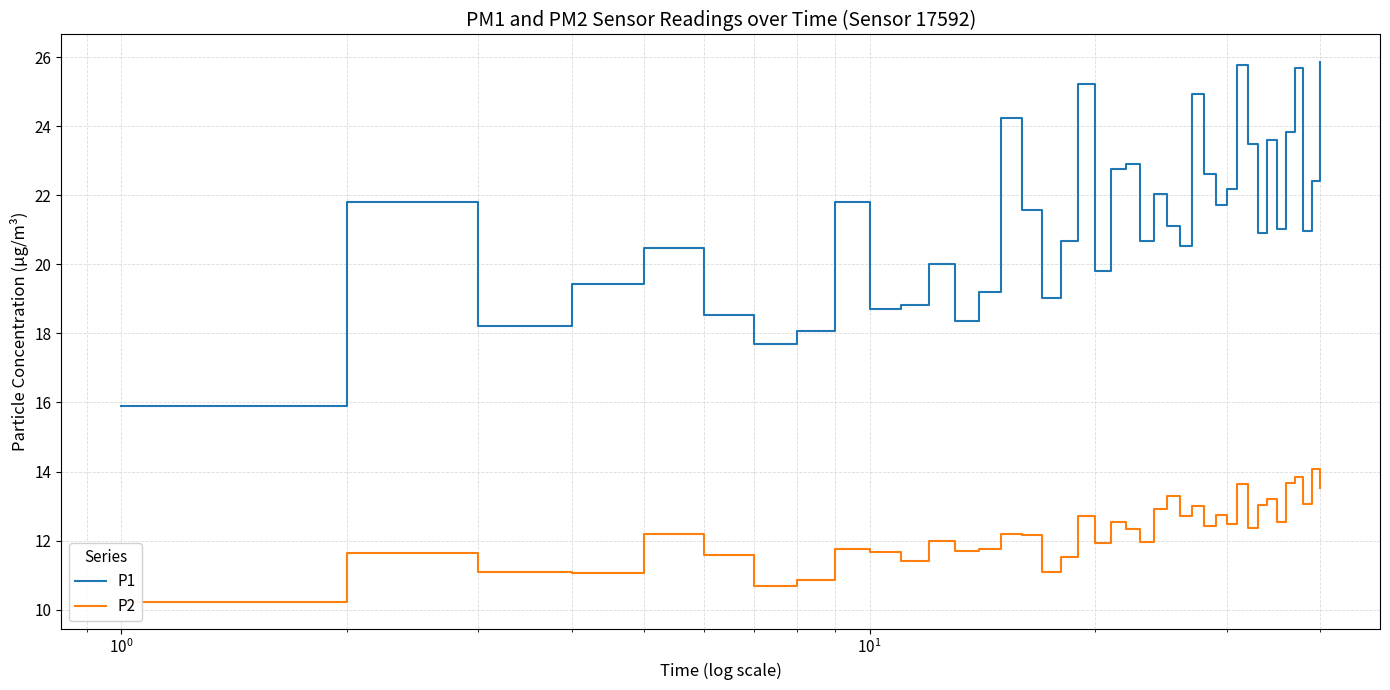

What is the maximum value for P1?

25.9